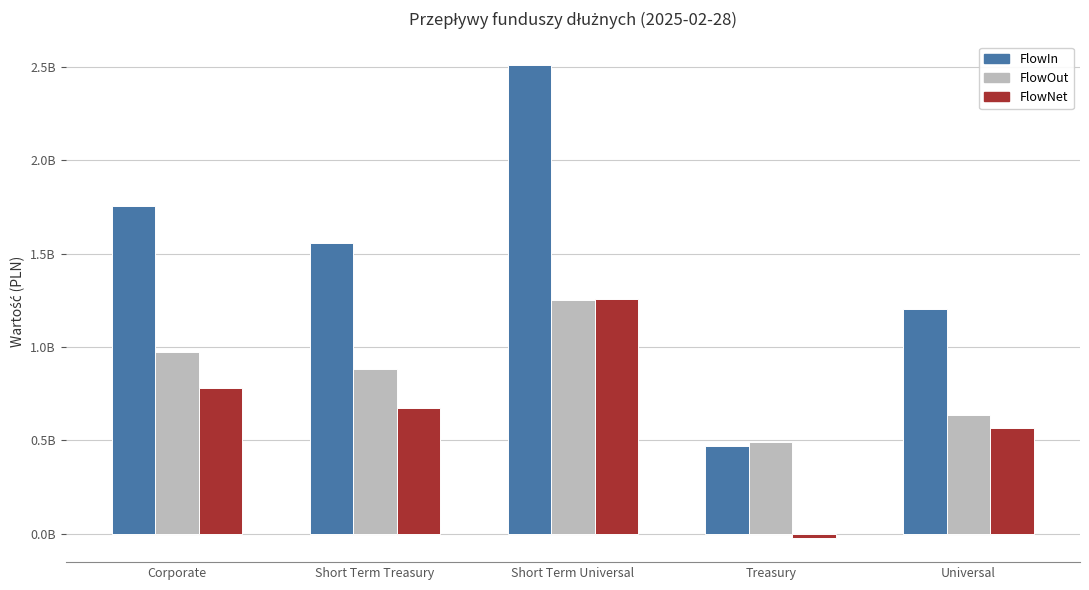

True or false: FlowOut has a value of 1581819329.8 at Corporate.

False